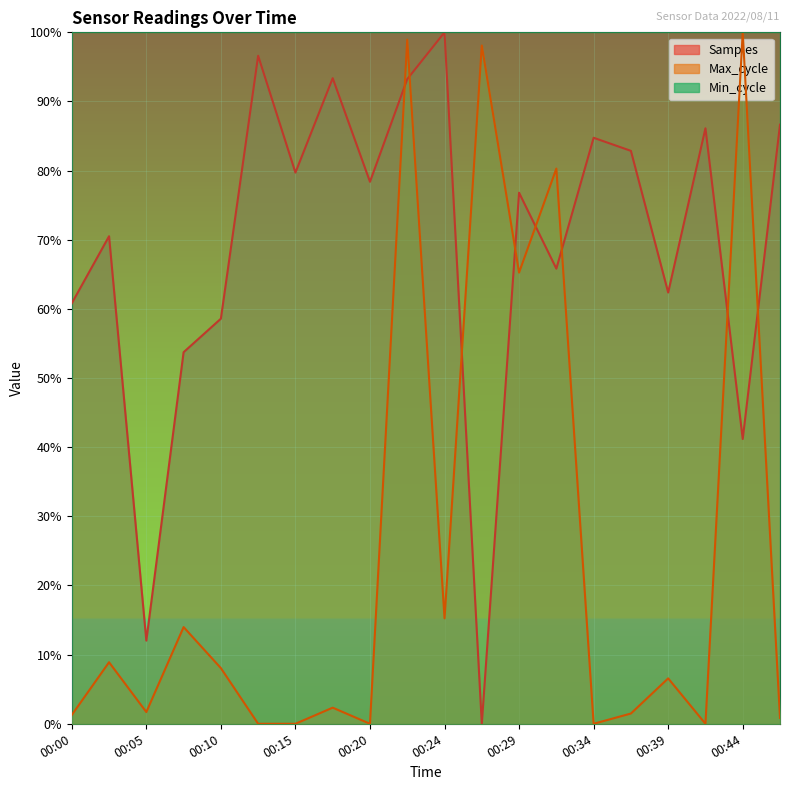

The Max_cycle series shows 1.0 at 00:29. True or false?

False